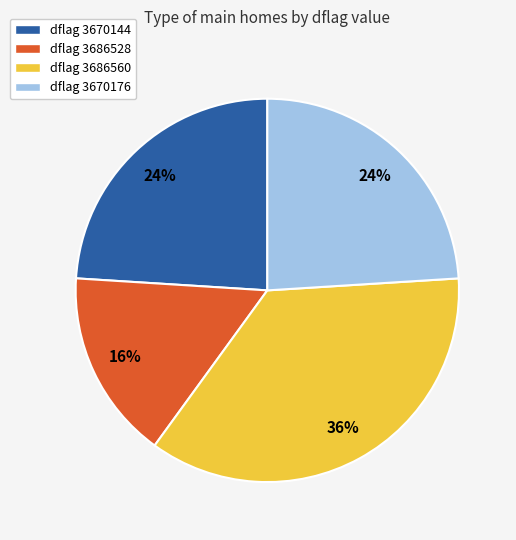

Is there any slice that represents more than half of the pie?

No